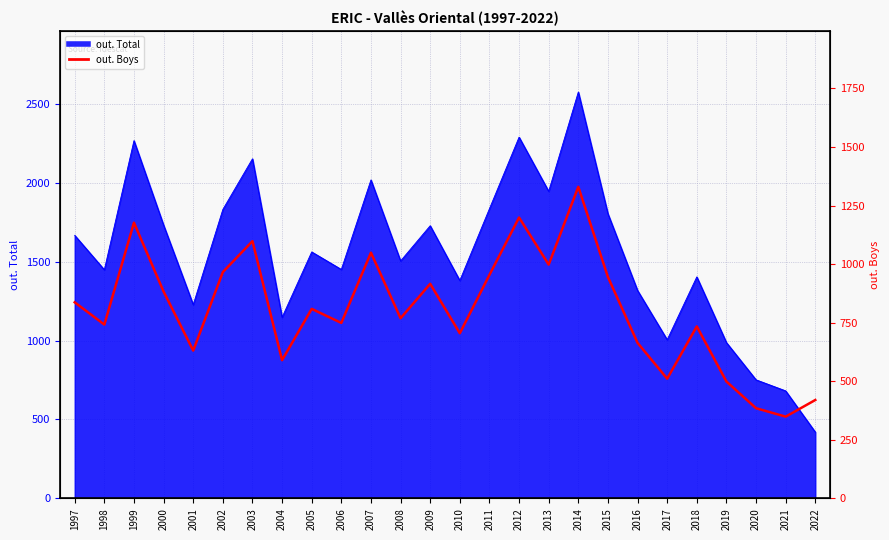

True or false: the data shows 590 at 2004.

True